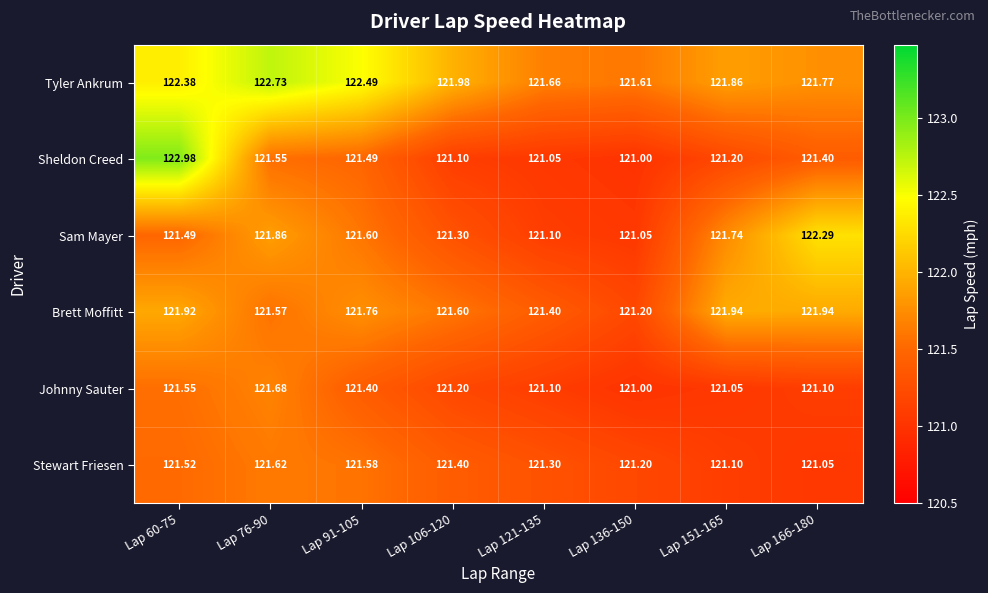

Which series changed the most between Lap 76-90 and Lap 166-180?

Tyler Ankrum